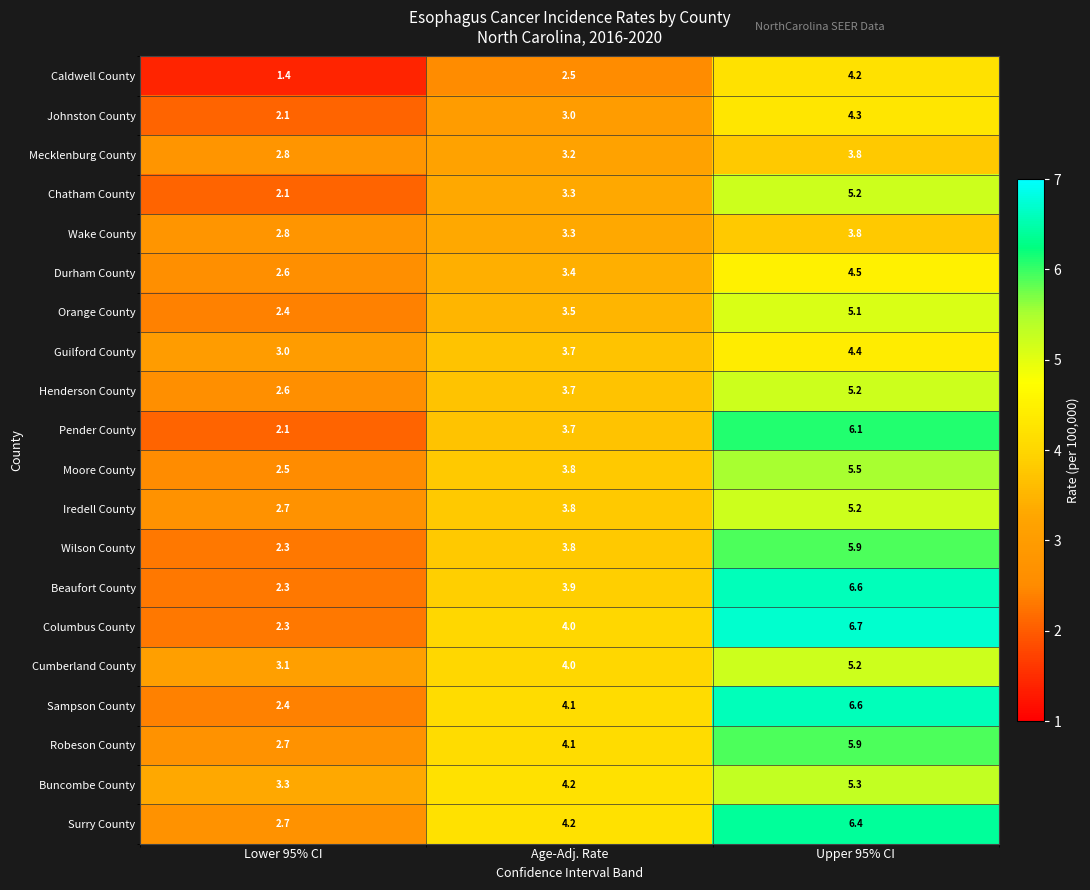

What is the difference between the Pender County values at Lower 95% CI and Upper 95% CI?

4.0